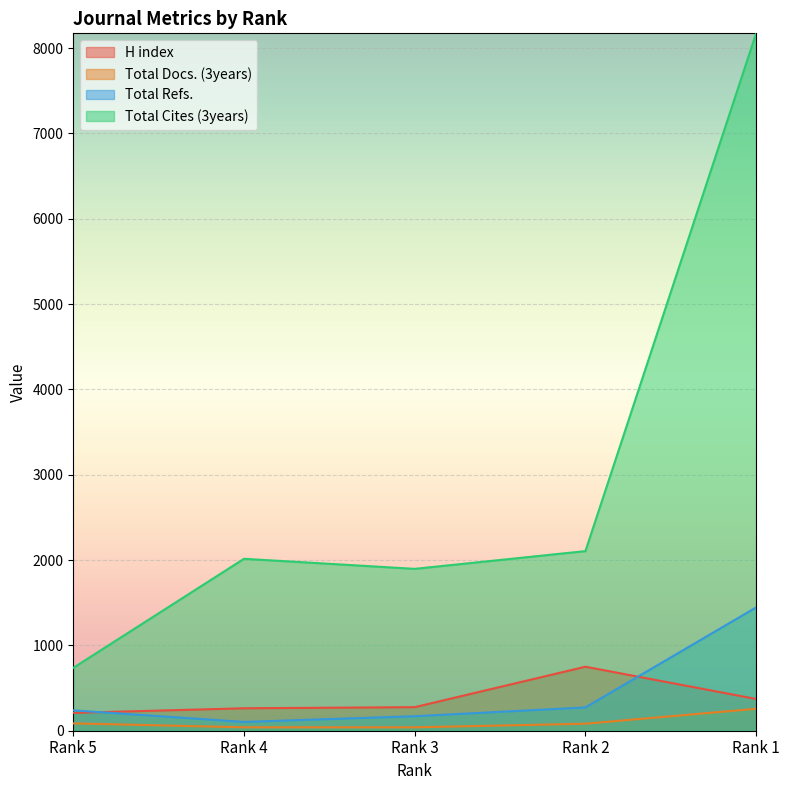

The value of Total Cites (3years) at Rank 1 is 8173. True or false?

True